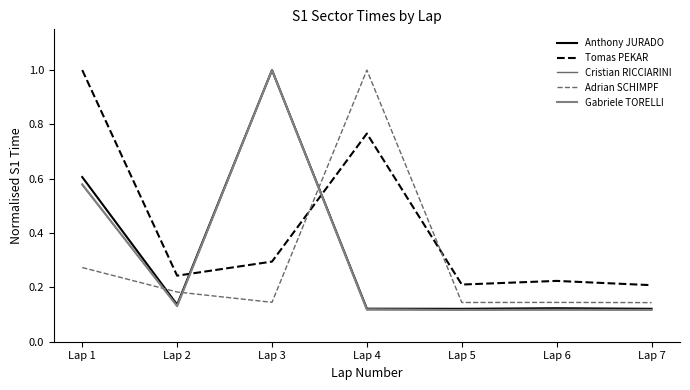

Does the chart have visible grid lines?

No